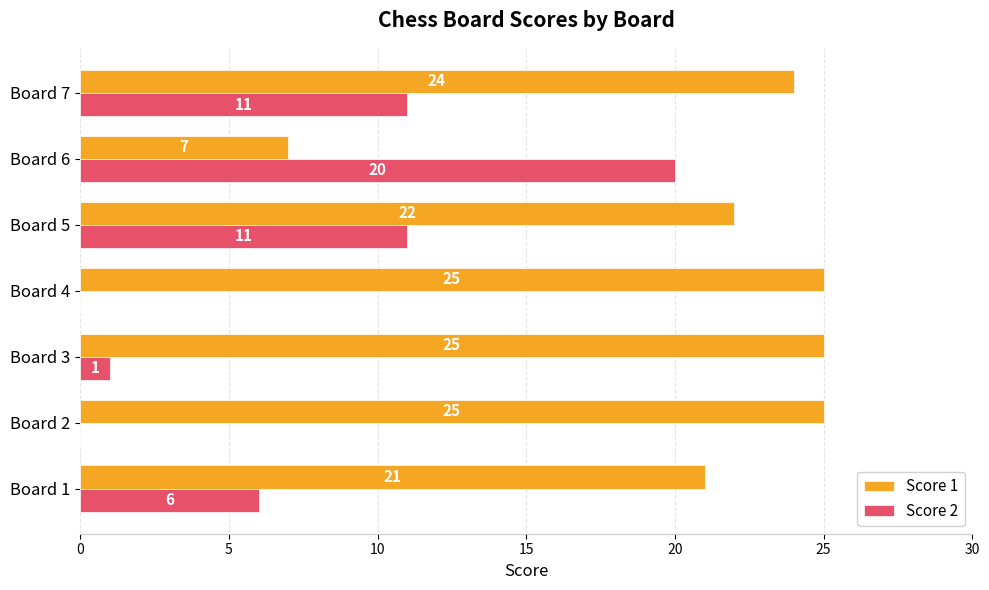

The Score 1 series shows 32 at Board 1. True or false?

False